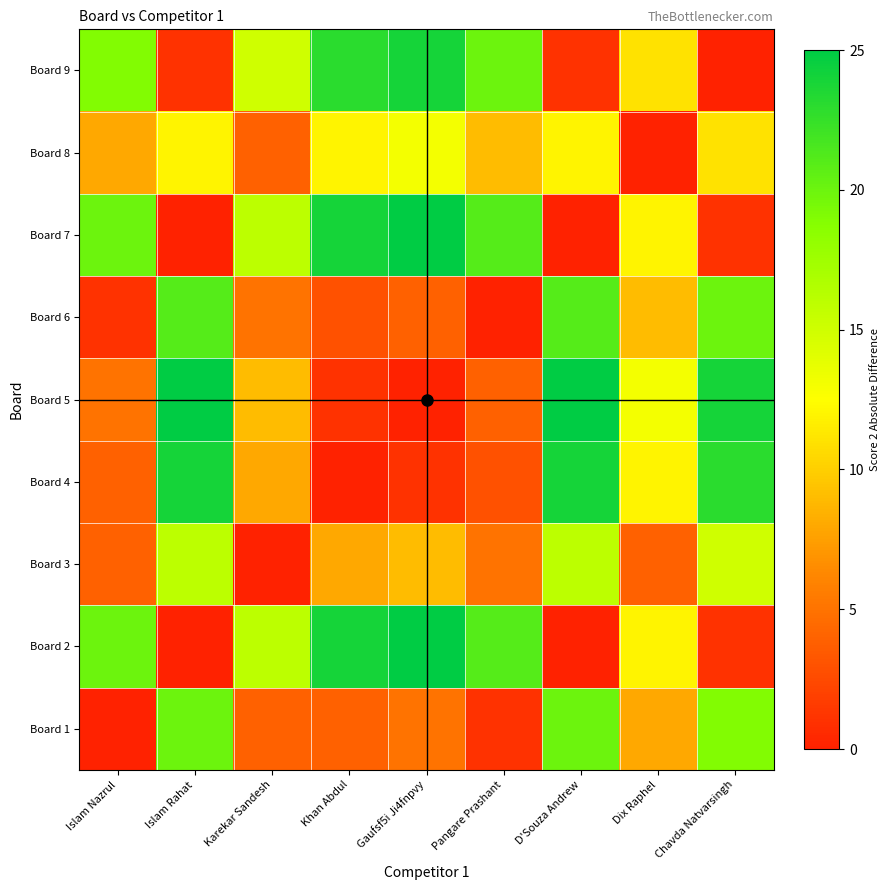

At Karekar Sandesh, list the series in order from largest to smallest.

Board 2, Board 7, Board 9, Board 5, Board 4, Board 6, Board 1, Board 8, Board 3